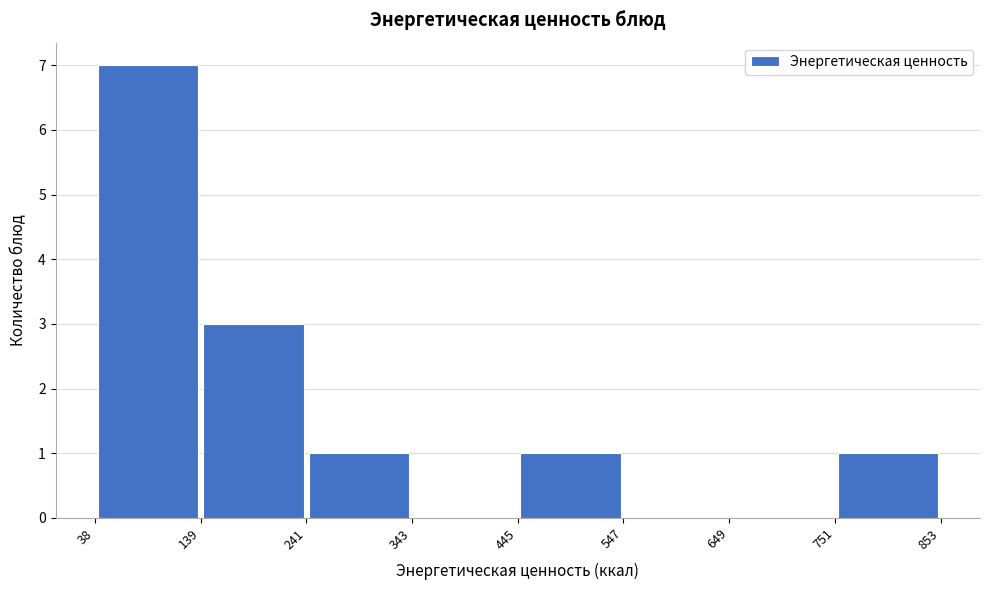

Over which range of the x-axis is the bar tallest?

38 to 139